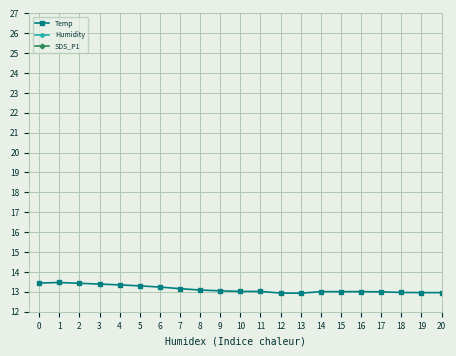

True or false: Humidity and Temp intersect in this chart.

False